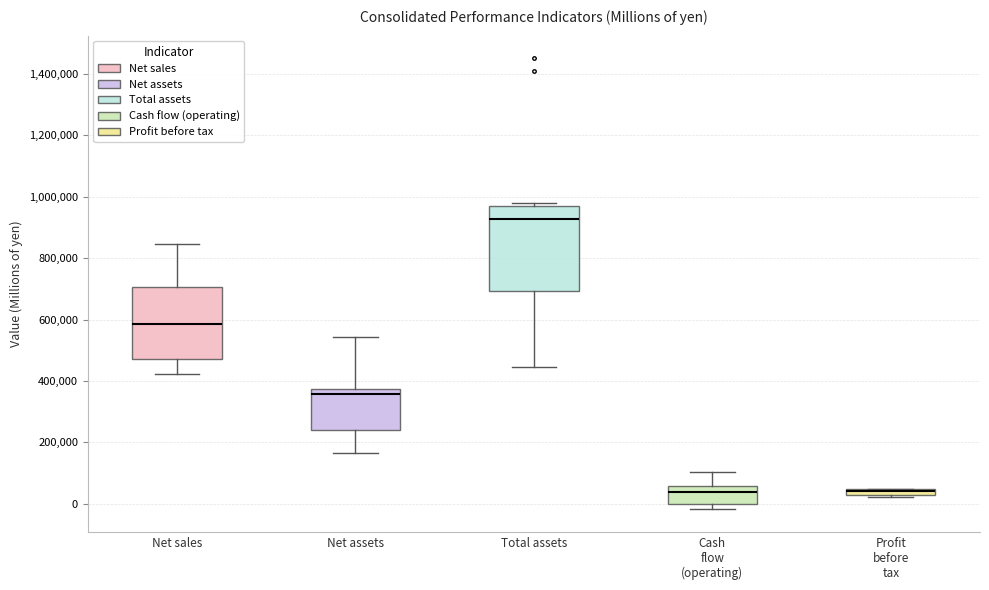

Comparing the boxes themselves (not the whiskers), which one is the tallest?

Total assets